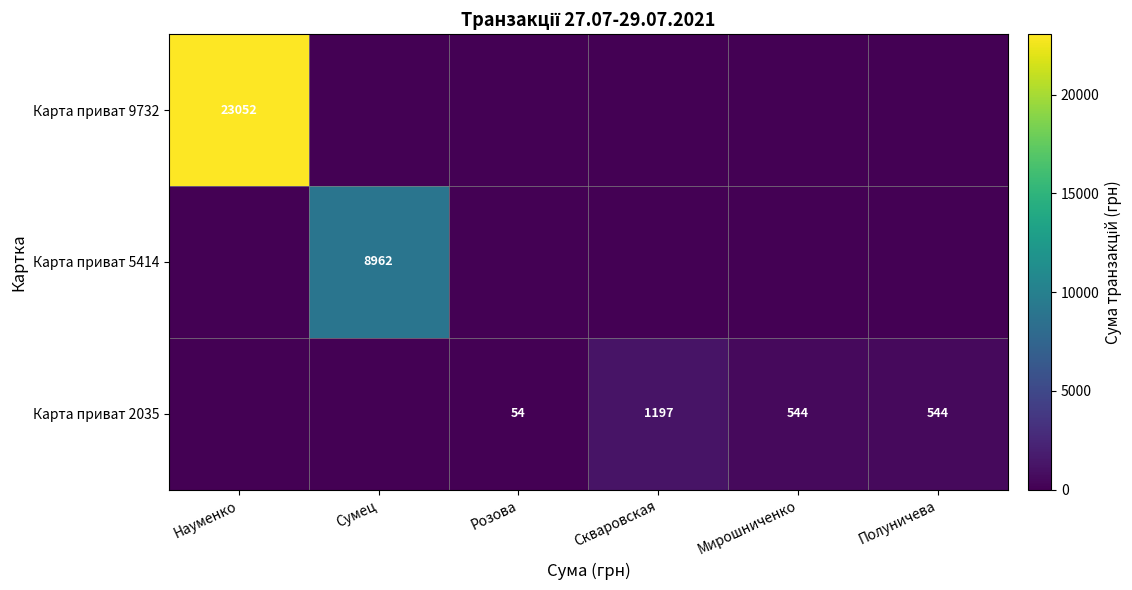

List the series in order of their peak value, lowest first.

Карта приват 2035, Карта приват 5414, Карта приват 9732